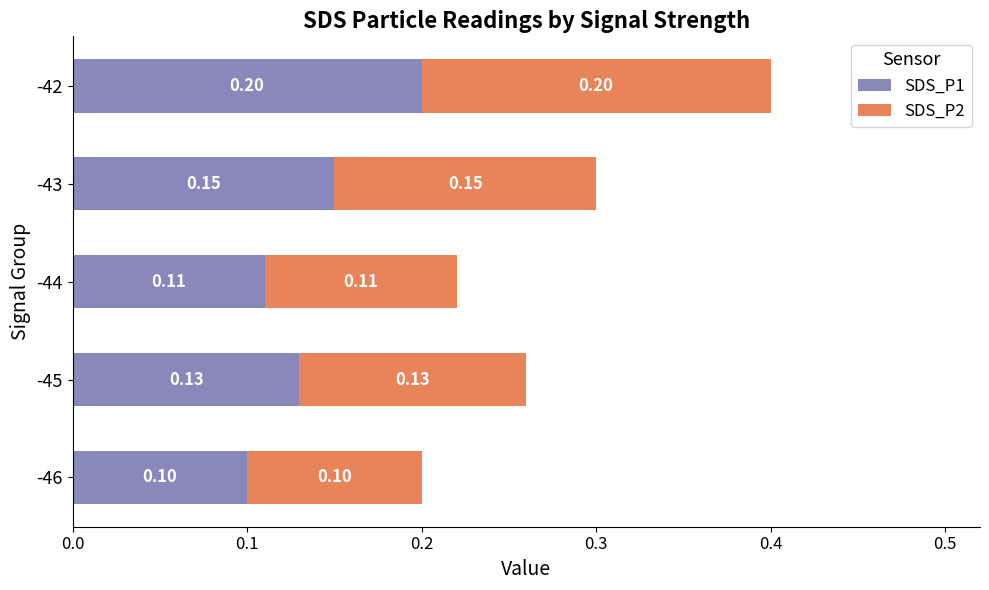

What is the total value across all series at -42?

0.4